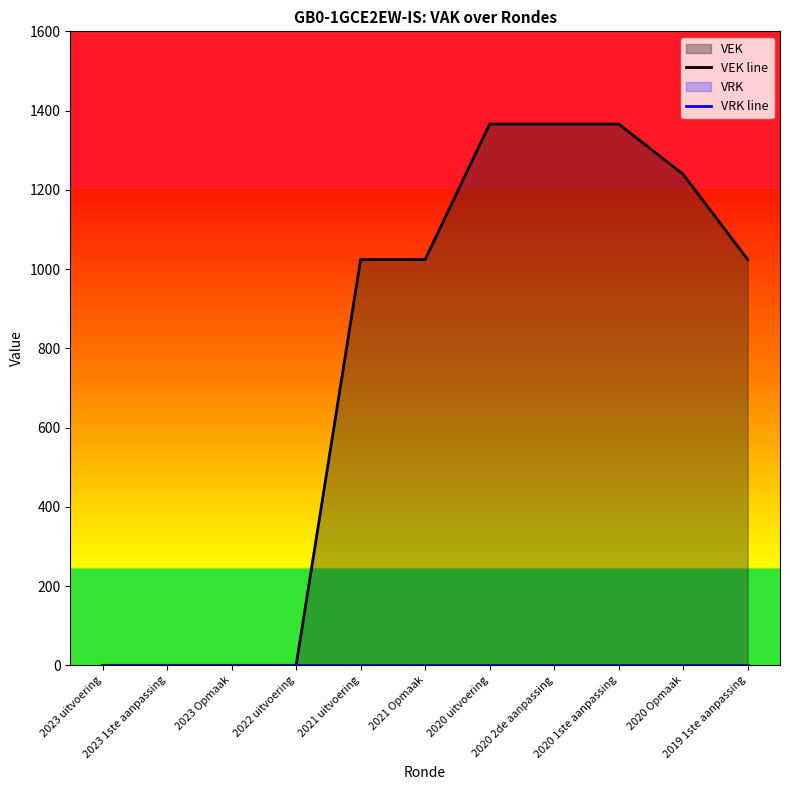

Which series has the largest range (max minus min)?

VEK line